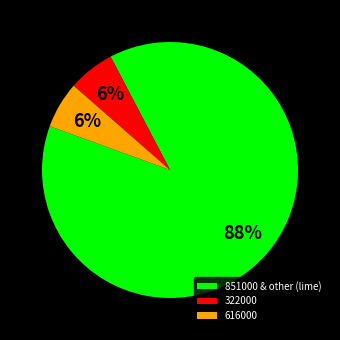

Which slice is the largest?

851000 & other (lime)